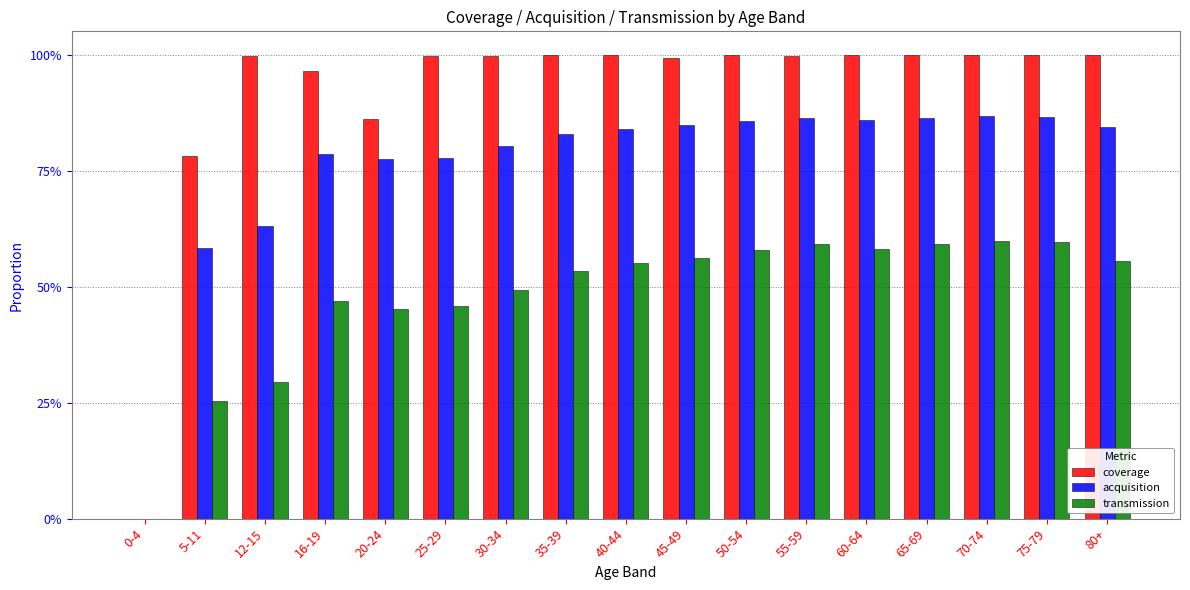

List the series in order of their overall mean, lowest first.

transmission, acquisition, coverage